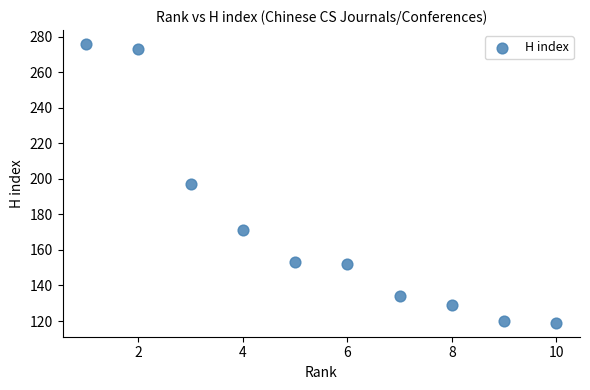

What is the range of Y values (max minus min)?

157